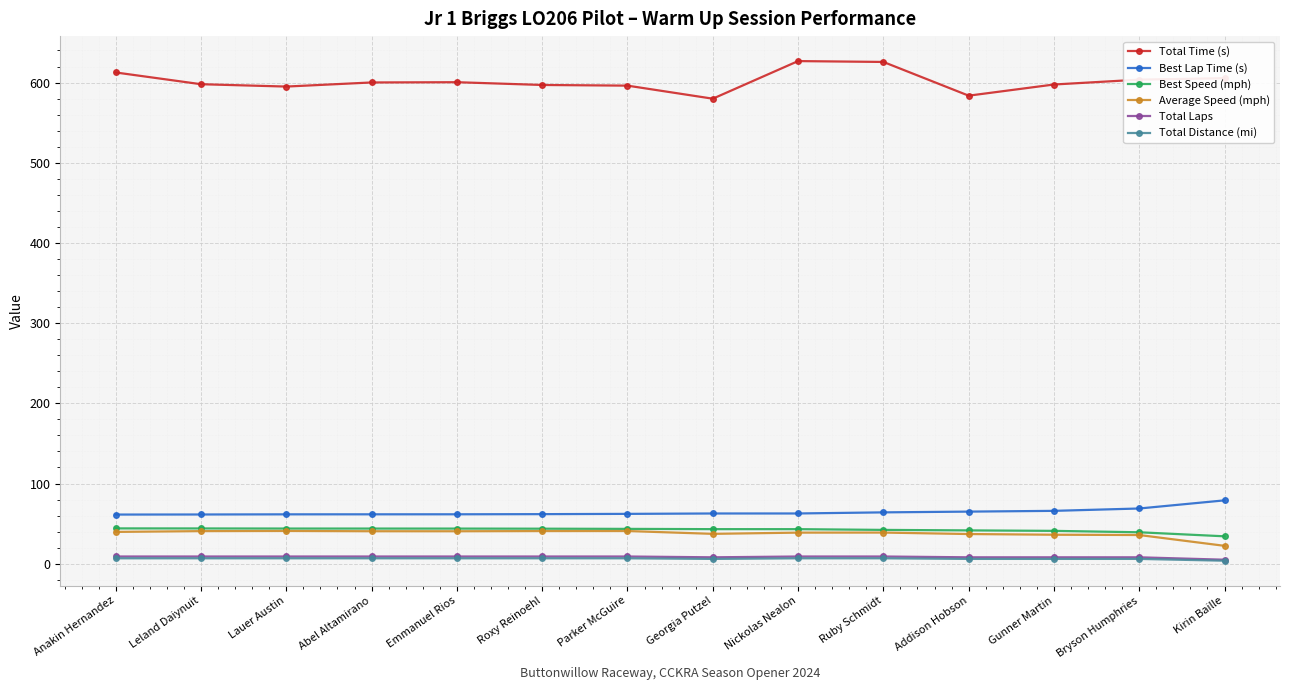

What is the difference between the highest and lowest values at Nickolas Nealon?

620.0